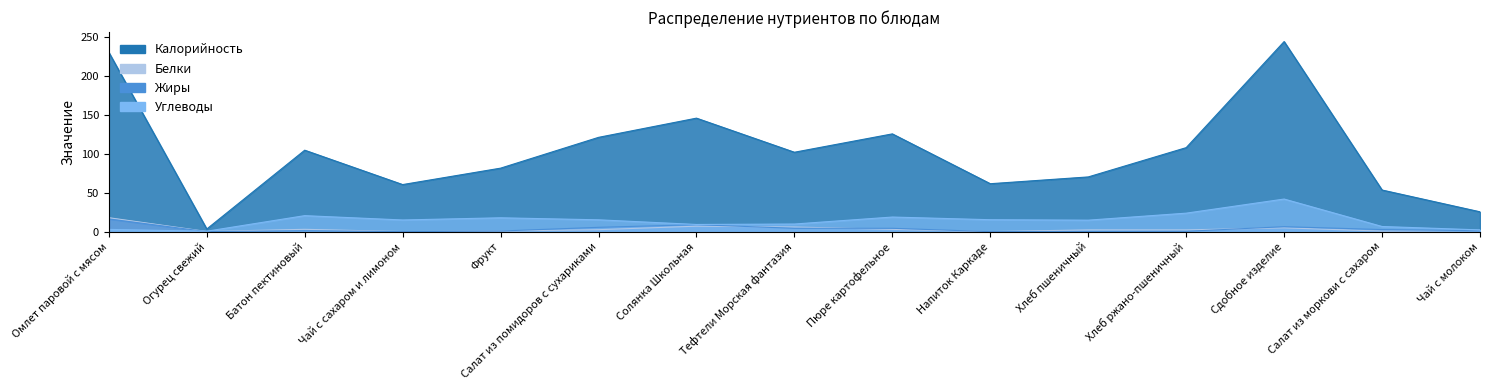

True or false: Белки has more than 1 points higher than both neighbors.

True